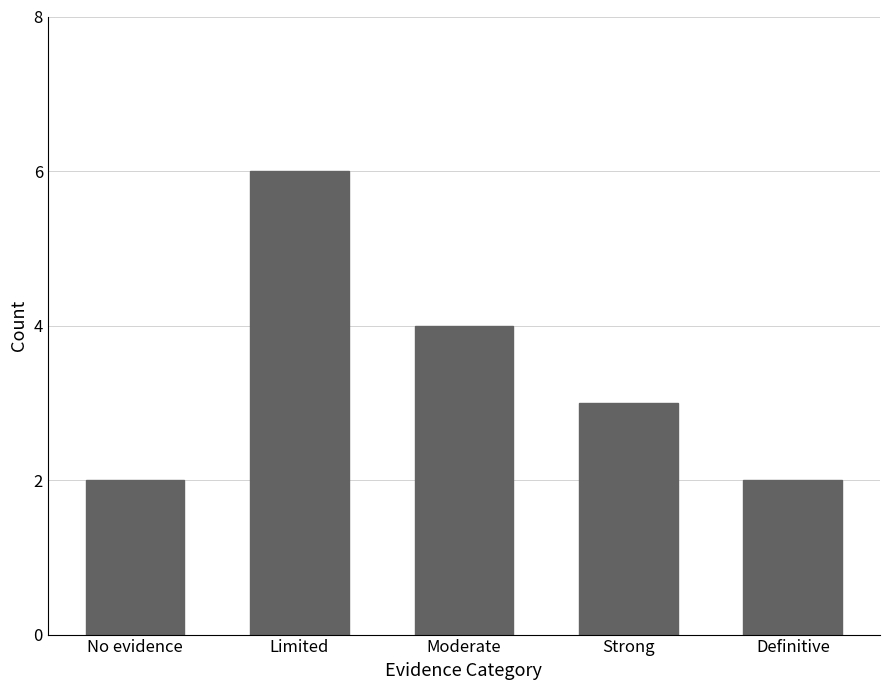

Read the value at Definitive.

2